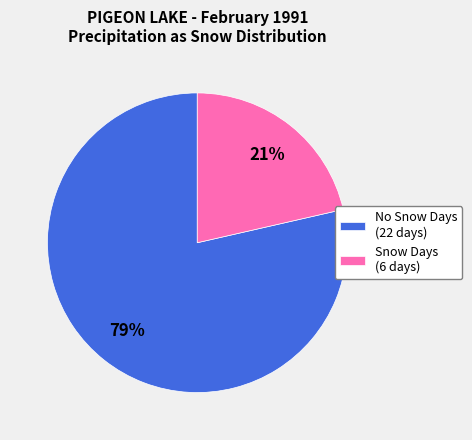

Count the number of slices in the pie.

2